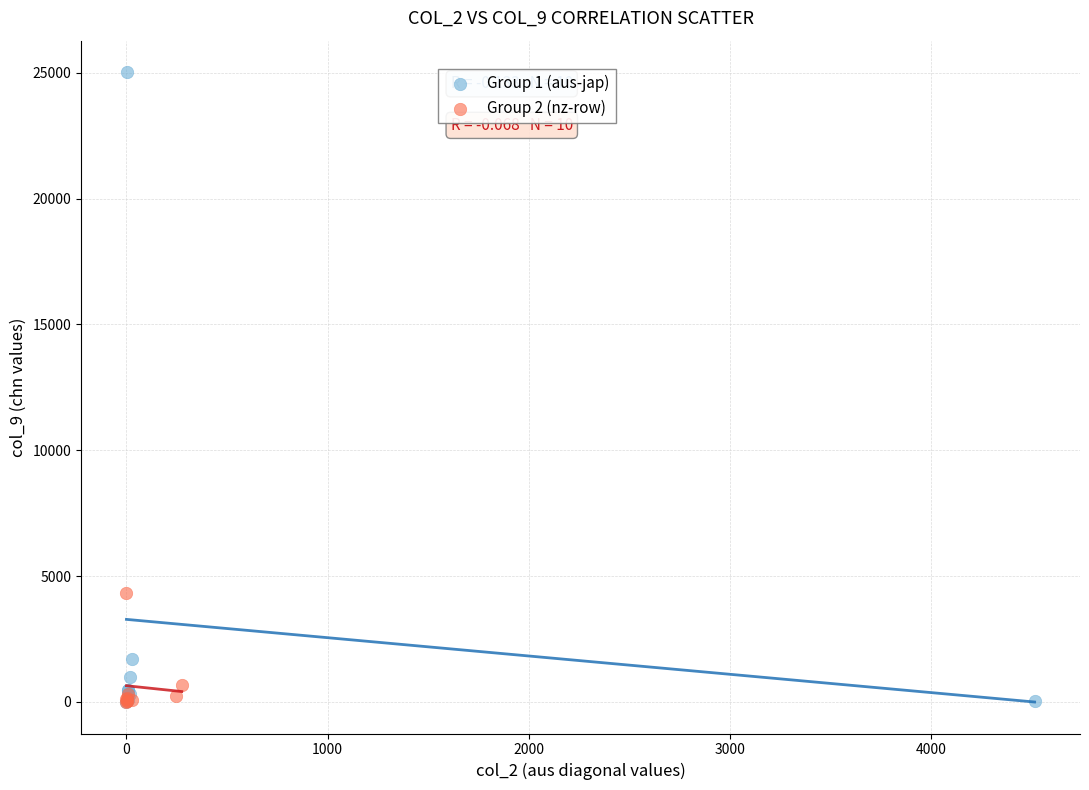

Which series reaches the maximum Y coordinate?

Group 1 (aus-jap)